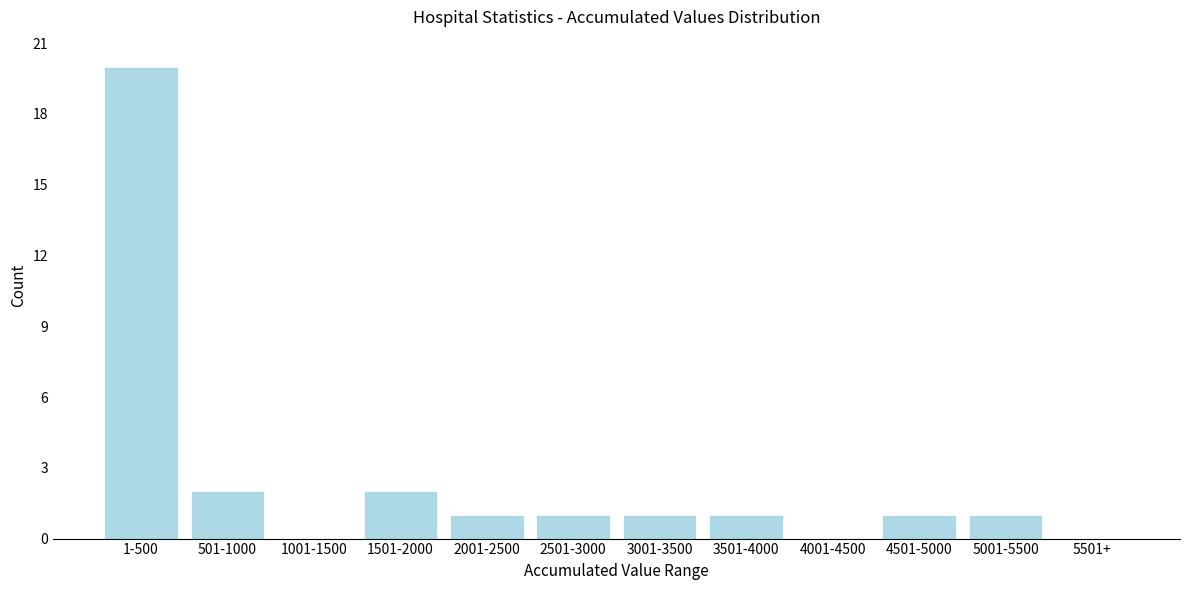

Reading right to left, list all the values displayed in this chart.

5501+=0	5001-5500=1	4501-5000=1	4001-4500=0	3501-4000=1	3001-3500=1	2501-3000=1	2001-2500=1	1501-2000=2	1001-1500=0	501-1000=2	1-500=20